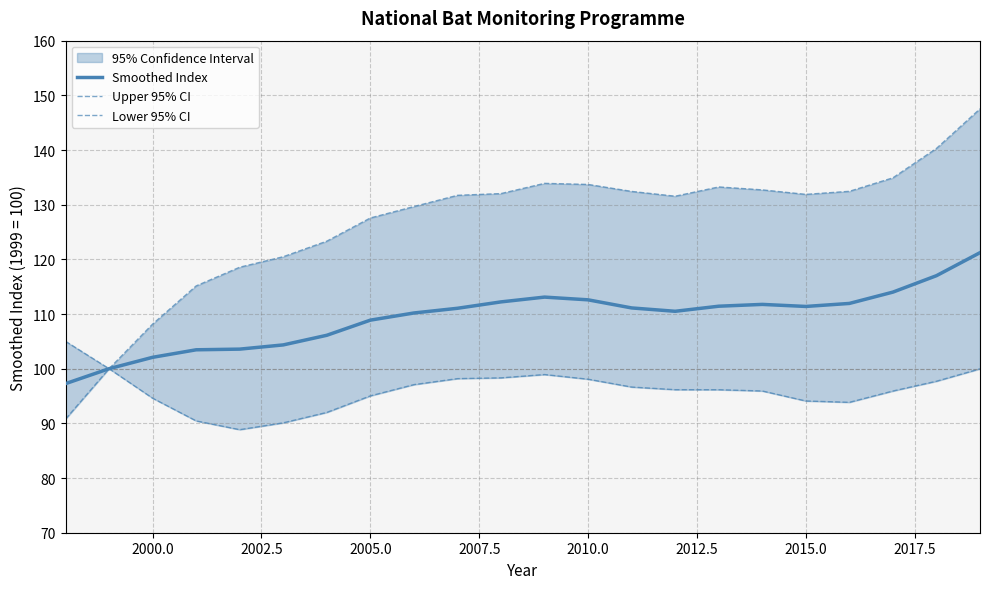

The Smoothed Index series shows 61.6 at 2005.0. True or false?

False